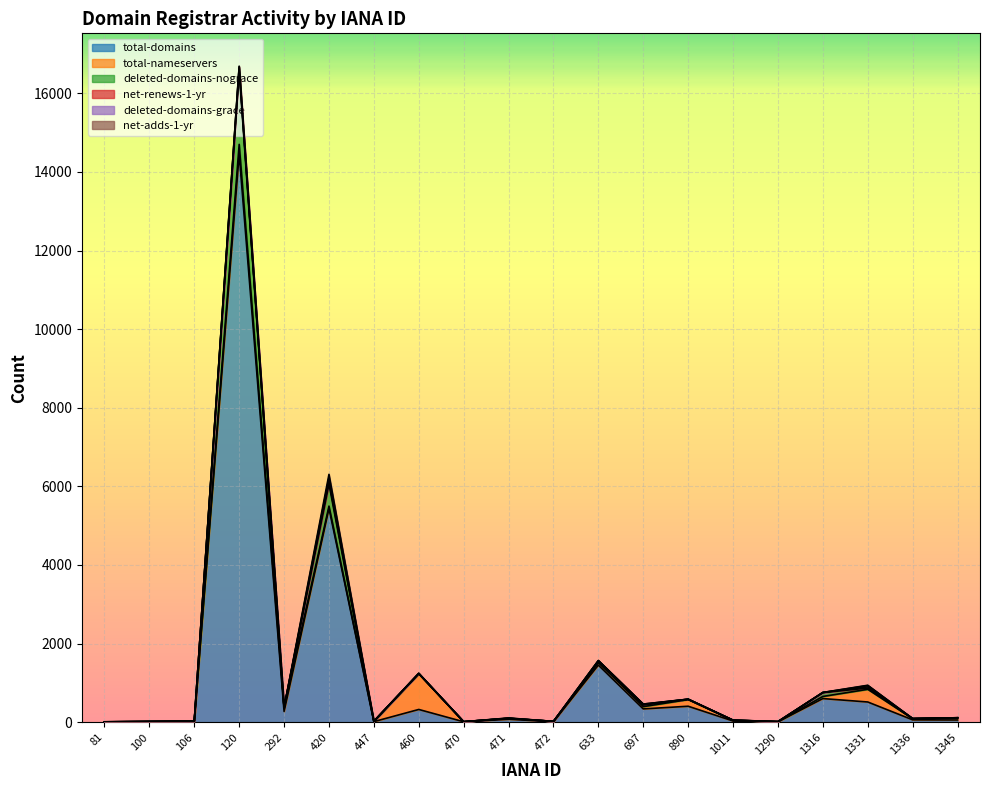

What are all the series names shown in the legend?

total-domains, total-nameservers, deleted-domains-nograce, net-renews-1-yr, deleted-domains-grace, net-adds-1-yr